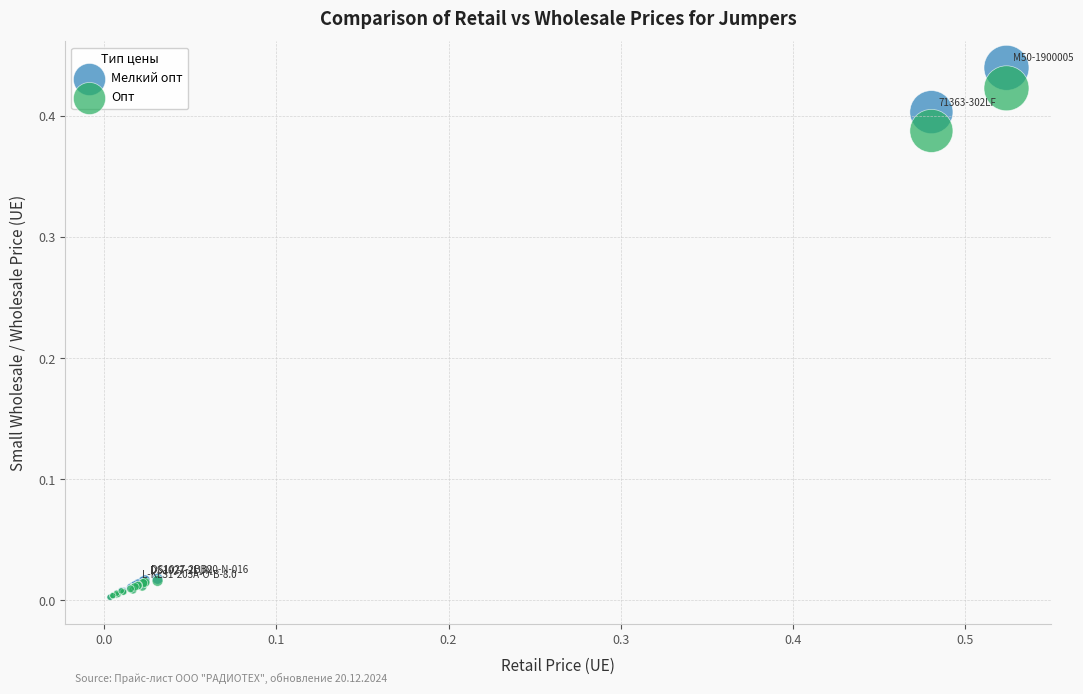

Which series has the largest Y range (max minus min)?

Мелкий опт